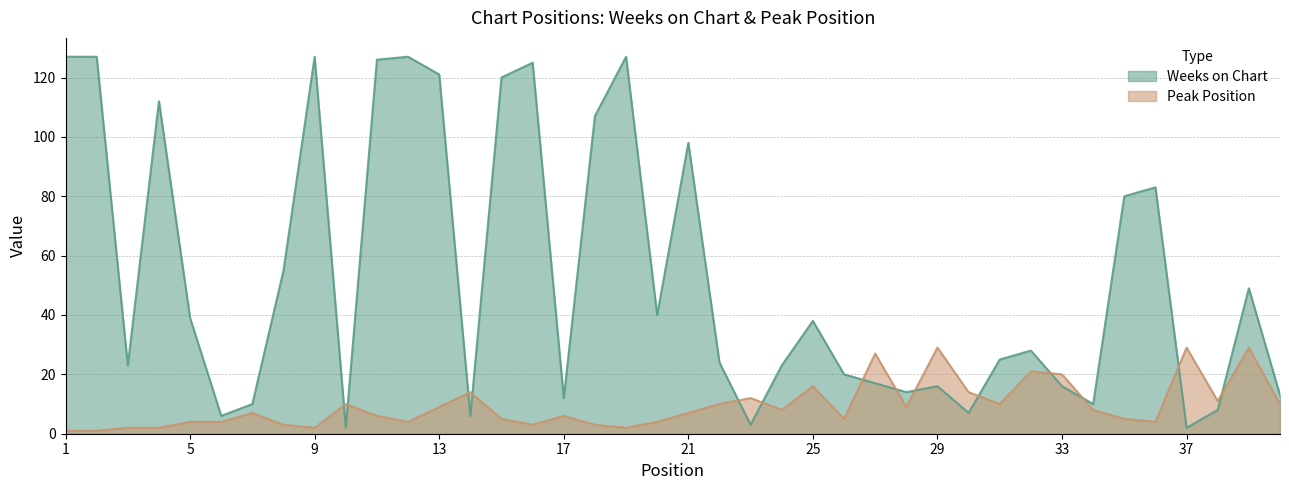

Rank the series by their maximum value, from highest to lowest.

Weeks on Chart, Peak Position